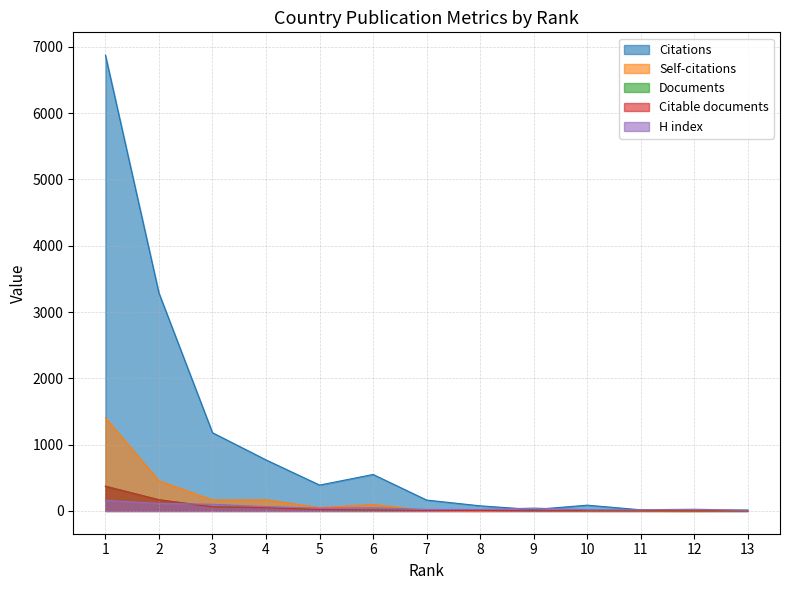

Reading right to left, what are all the values shown in this chart?

Citations: 13	9	17	87	21	77	164	550	390	770	1180	3286	6876
Self-citations: 6	0	1	1	9	0	6	97	51	168	165	454	1405
Documents: 1	1	2	3	4	7	8	14	21	51	66	169	376
Citable documents: 1	1	2	3	4	7	8	14	21	49	61	168	371
H index: 10	26	18	18	43	22	23	48	43	65	101	113	160